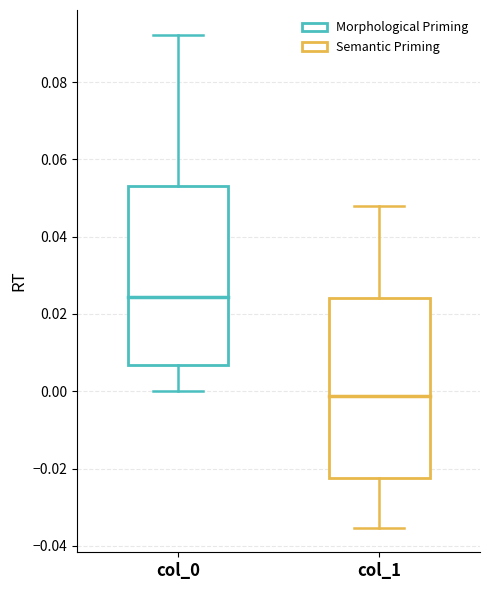

Reading left to right, read every box against the y-axis: the position of its median line, the range the box covers, and the ends of its whiskers. The values are not printed on the chart, so give them approximately, as read against the axis.

col_0: median 0.024, box 0.006 to 0.054, whiskers 0.000 to 0.092
col_1: median -0.002, box -0.022 to 0.024, whiskers -0.036 to 0.048